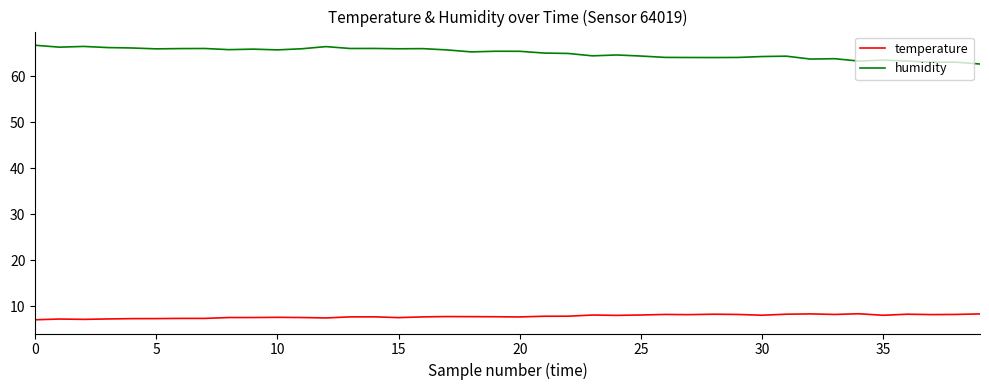

What is the maximum value for temperature?

8.3